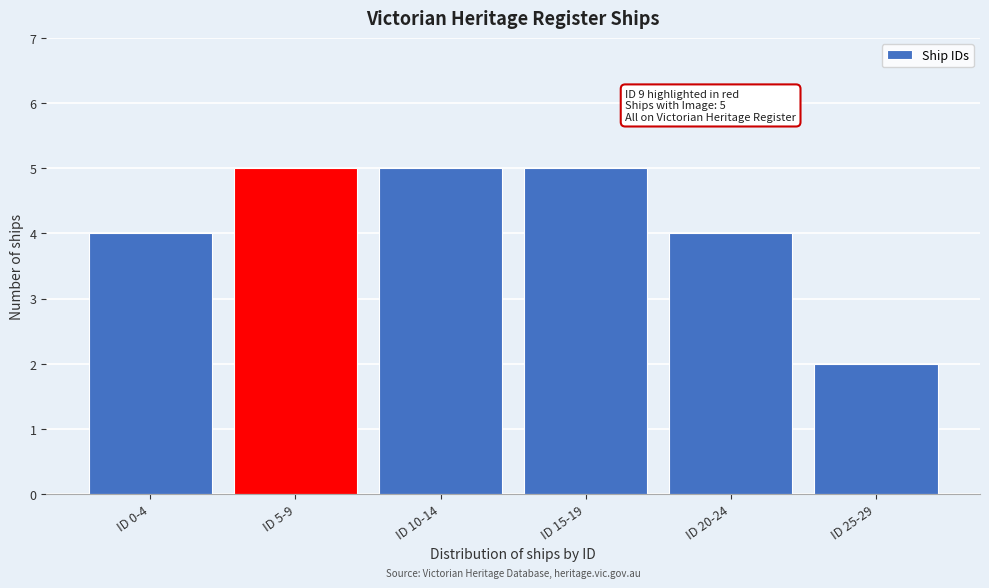

Reading right to left, what are all the values shown in this chart?

2	4	5	5	5	4